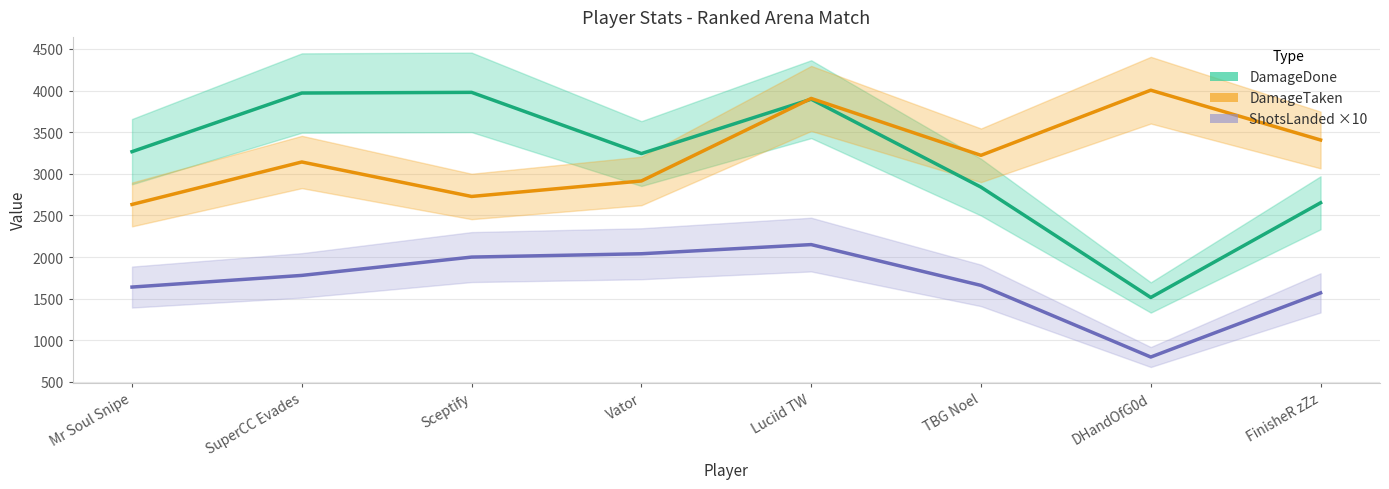

Does the chart have visible grid lines?

Yes